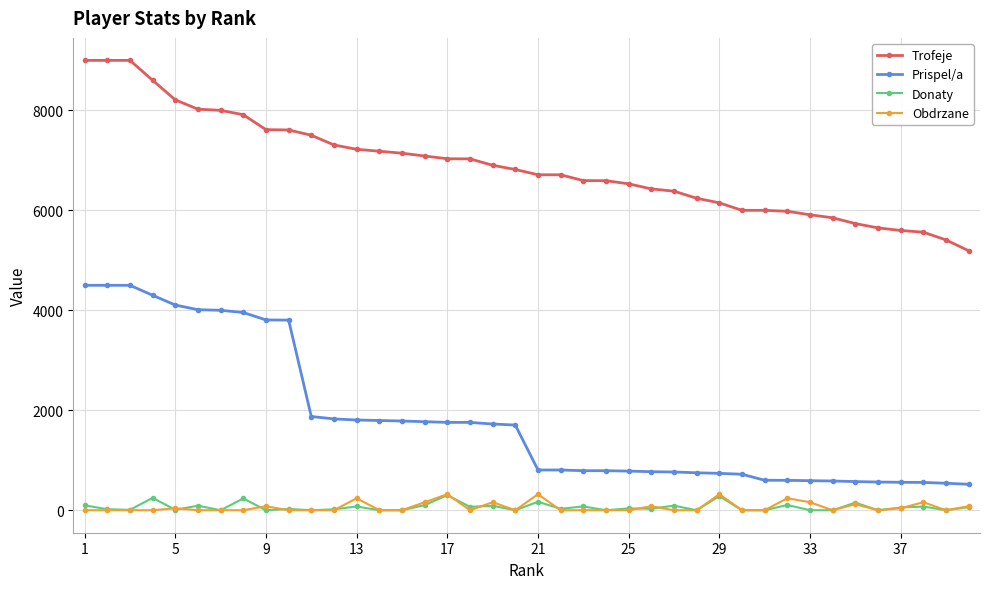

Which series has the largest total across all categories?

Trofeje